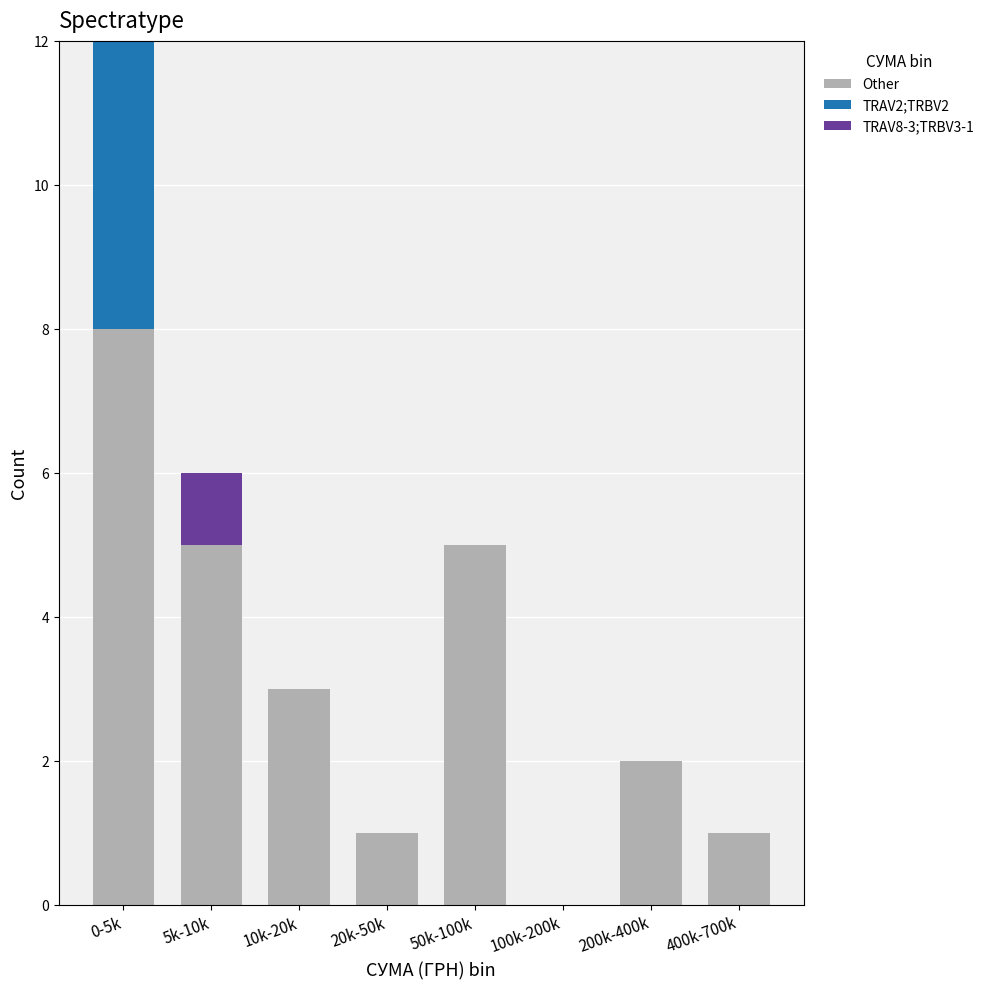

Reading left to right, what are the values for Other?

0-5k=8	5k-10k=5	10k-20k=3	20k-50k=1	50k-100k=5	100k-200k=0	200k-400k=2	400k-700k=1